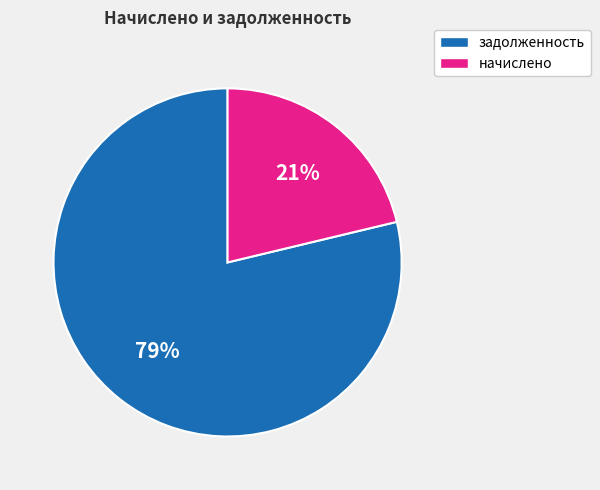

Which category has the smallest portion of the pie?

начислено